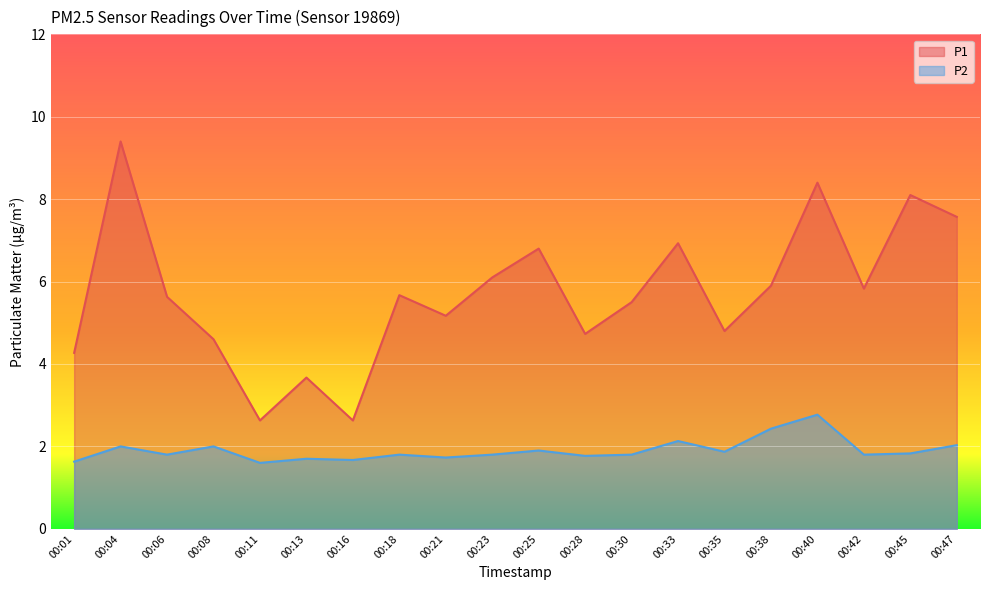

What are all the series names shown in the legend?

P1, P2